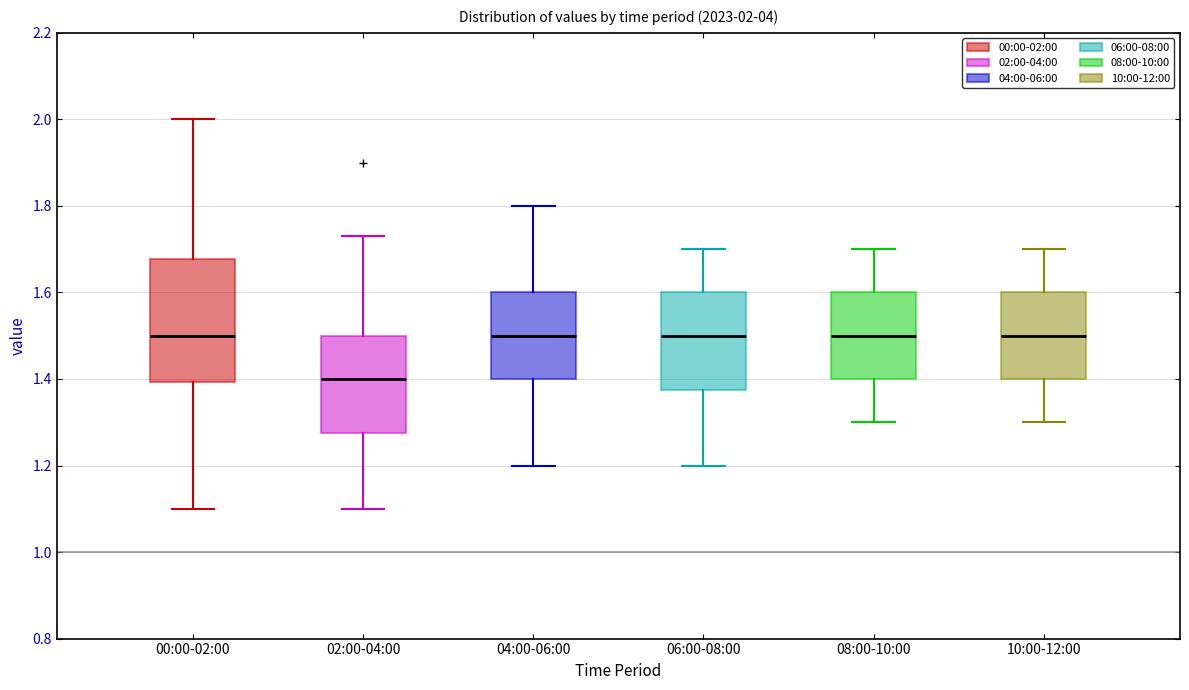

Which box is the tallest, from its lower edge to its upper edge?

00:00-02:00